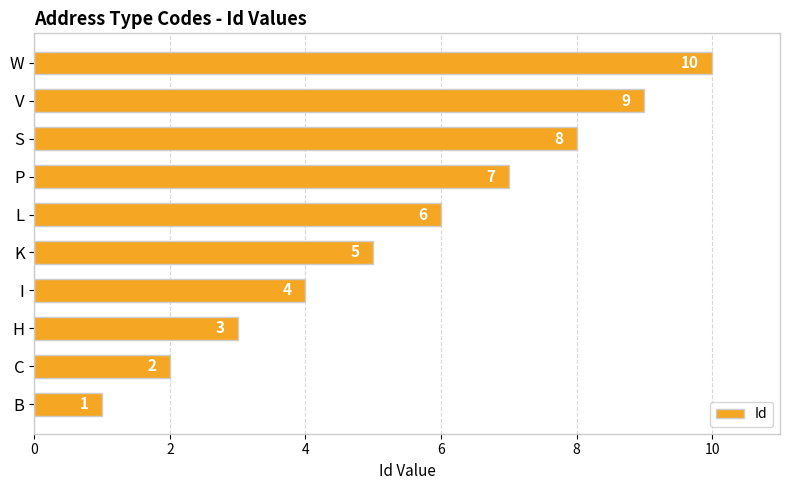

List the labels in order of value, smallest first.

B, C, H, I, K, L, P, S, V, W